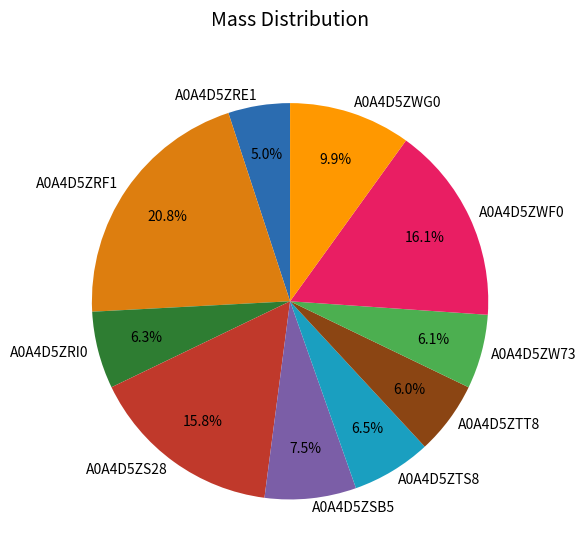

To the nearest percent, what is the difference between the A0A4D5ZTT8 and A0A4D5ZRF1 slice percentages?

15%